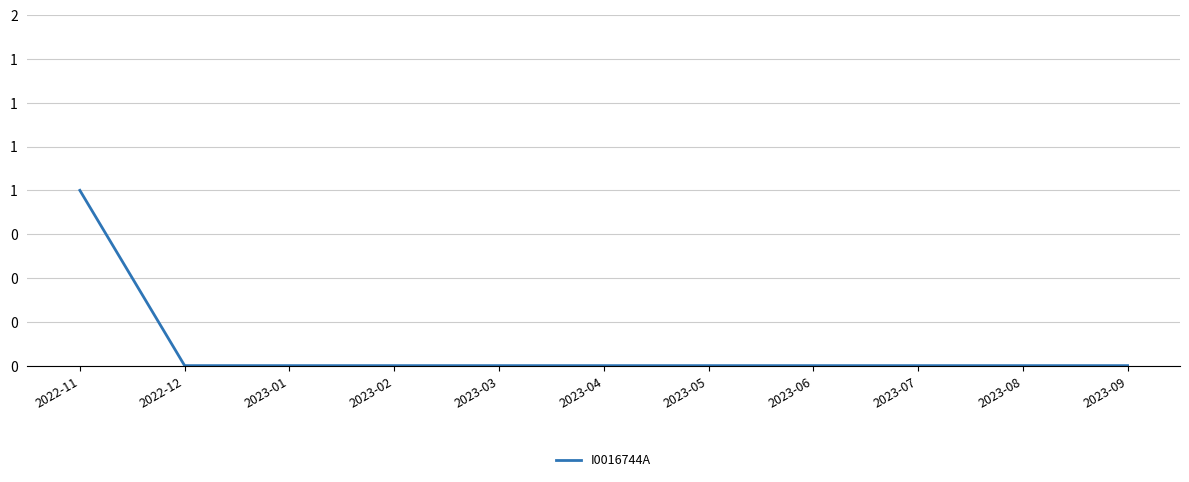

What is the label of the 7th point from the left?

2023-05